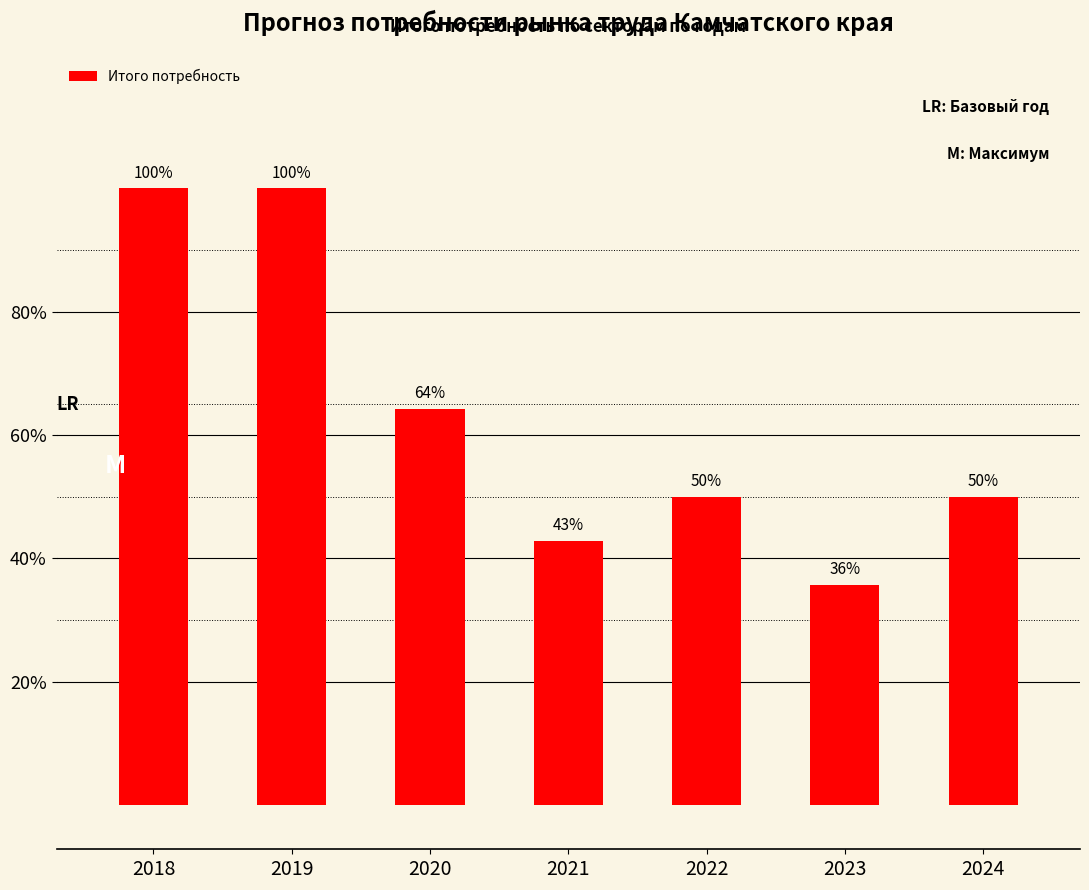

List the labels in order of value, largest first.

2018, 2019, 2020, 2022, 2024, 2021, 2023